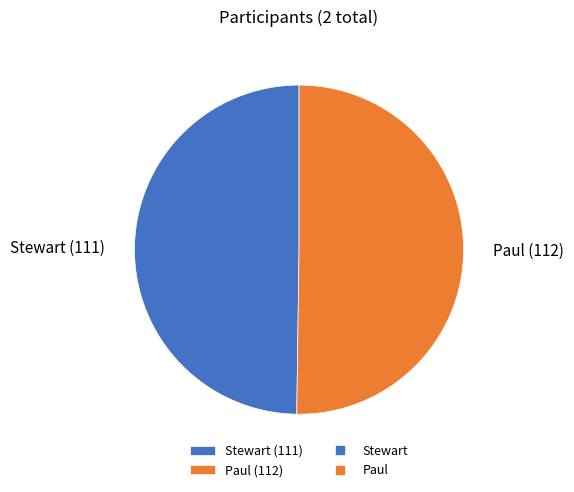

Combined, do Paul and Stewart account for over 50%?

Yes